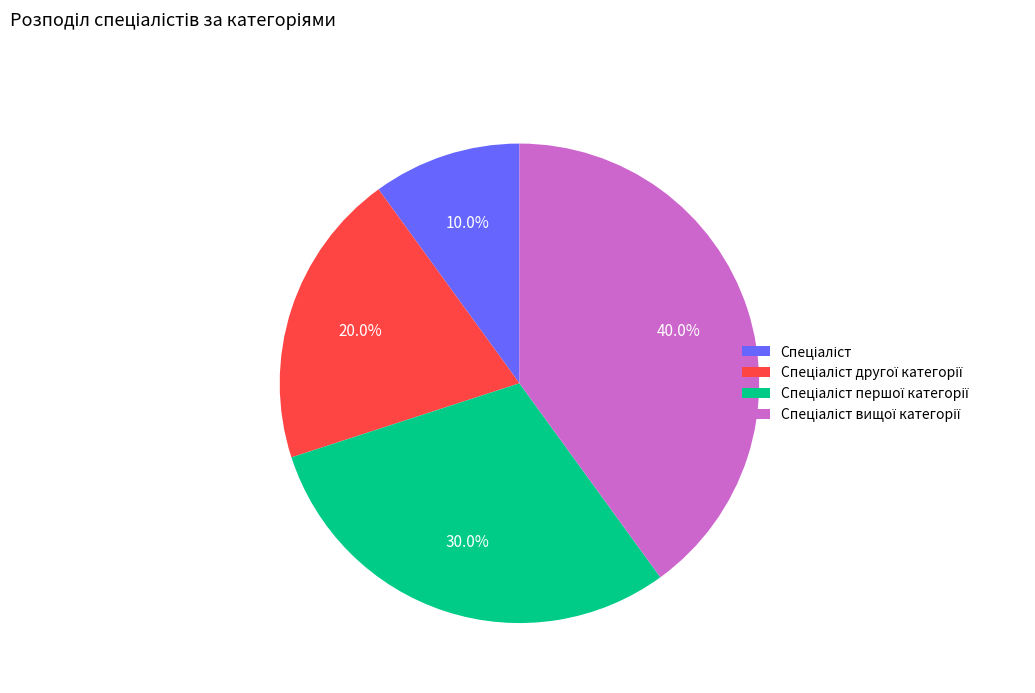

Does any single category account for the majority?

No